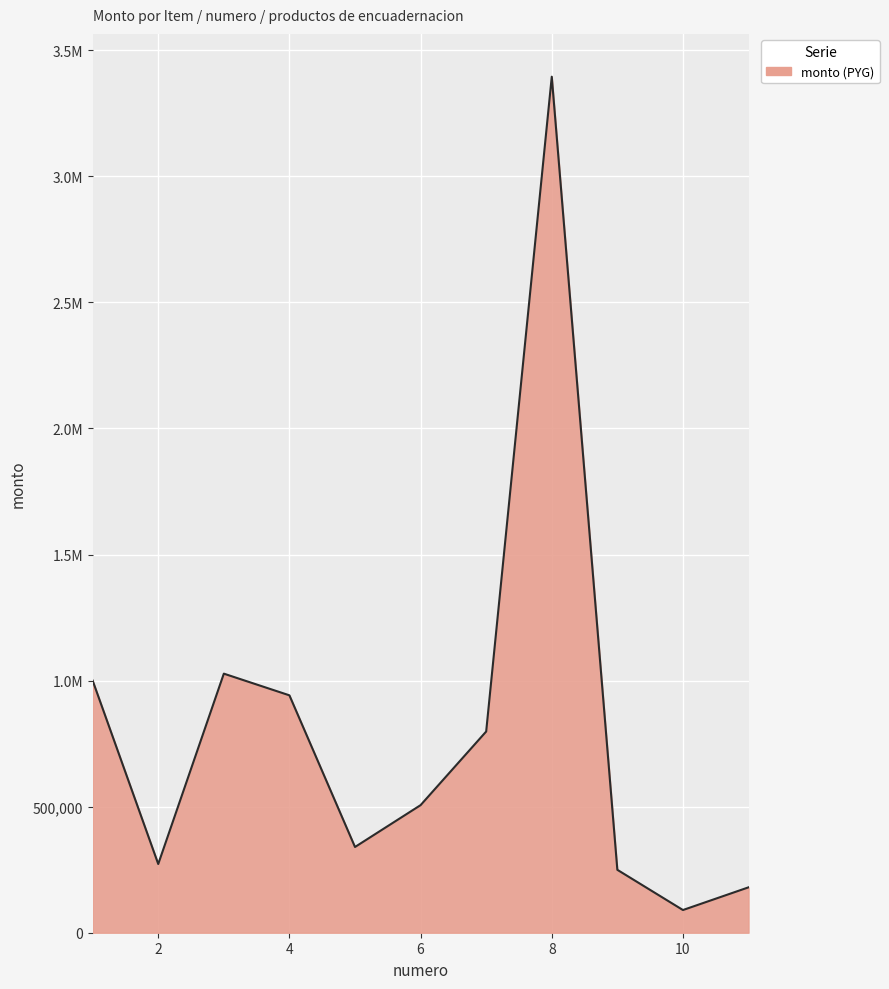

List the labels in order of value, smallest first.

10, 11, 9, 2, 5, 6, 7, 4, 1, 3, 8